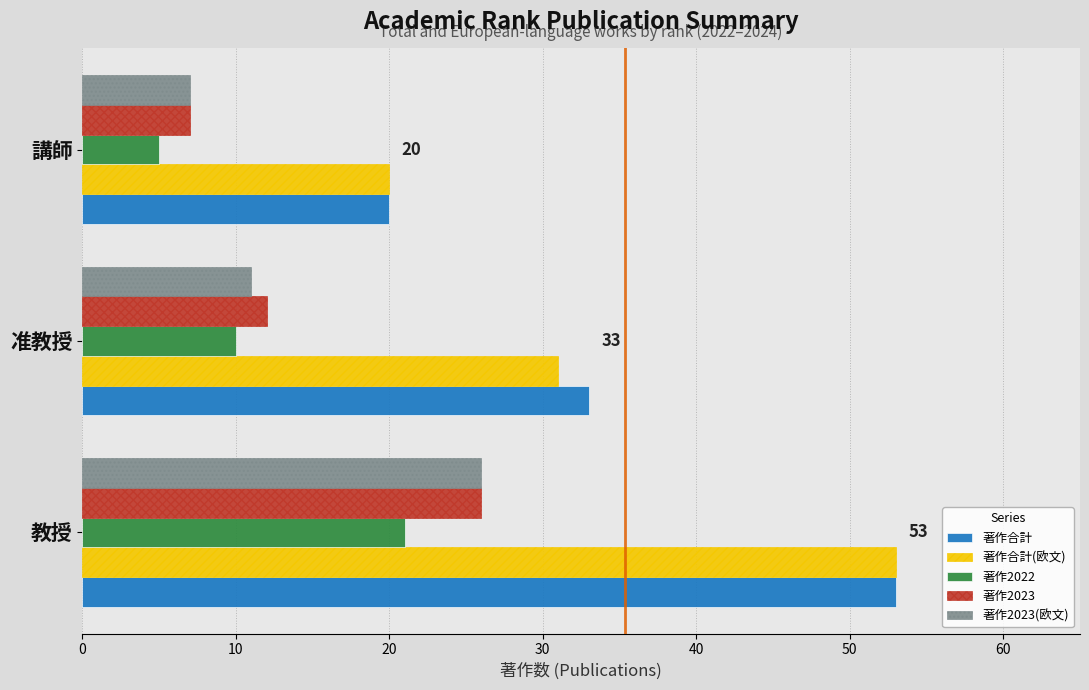

What is the sum of all 著作2023 values?

45